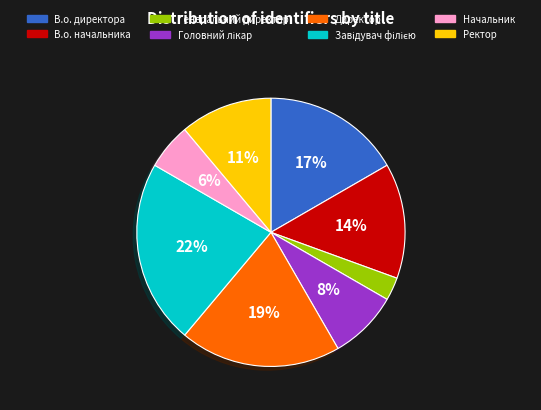

True or false: Директор accounts for 19% of the total.

True